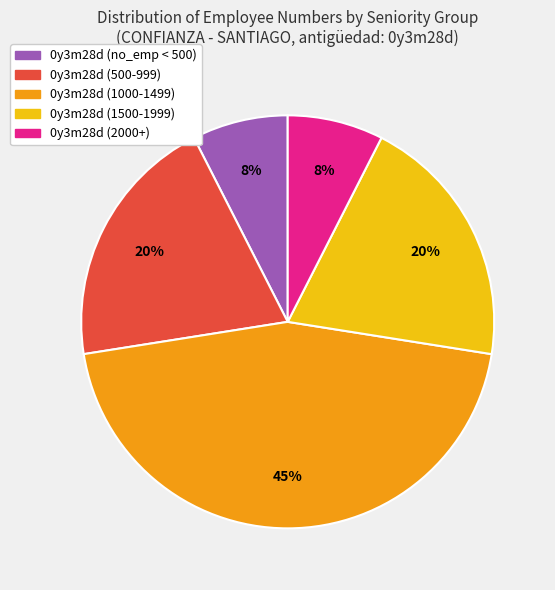

Is there any slice that represents more than half of the pie?

No